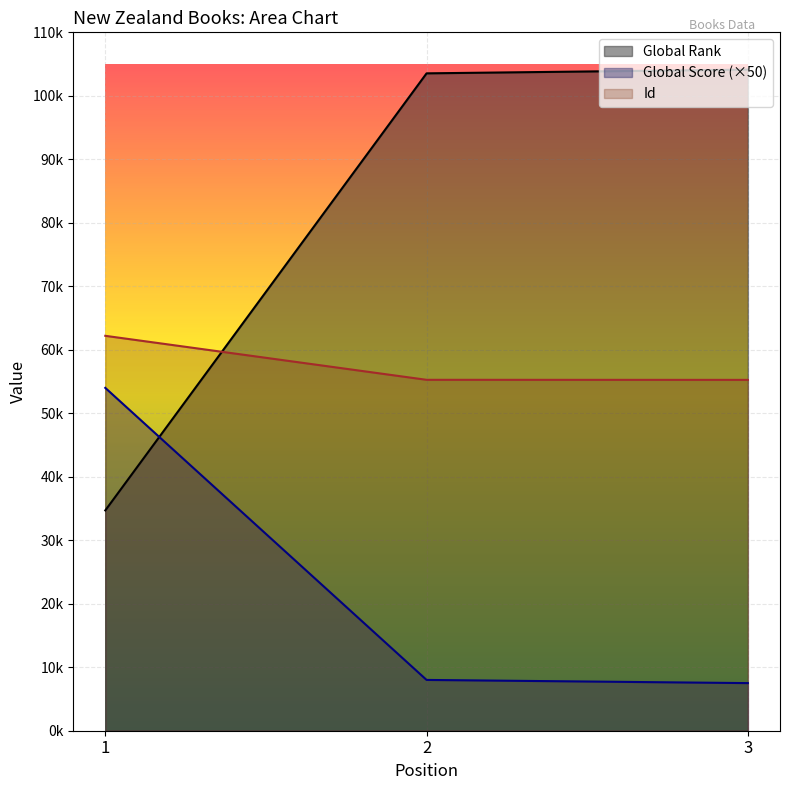

Which category has the highest value in the Id series?

1